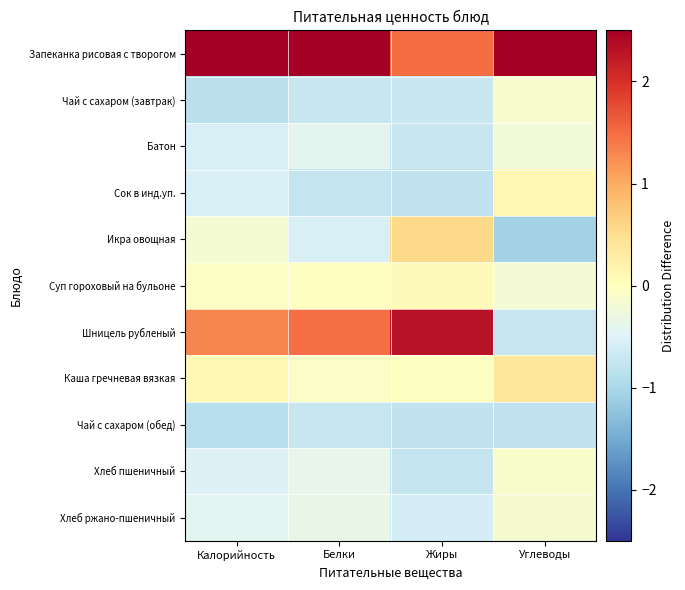

Which series has the widest spread of values?

Шницель рубленый